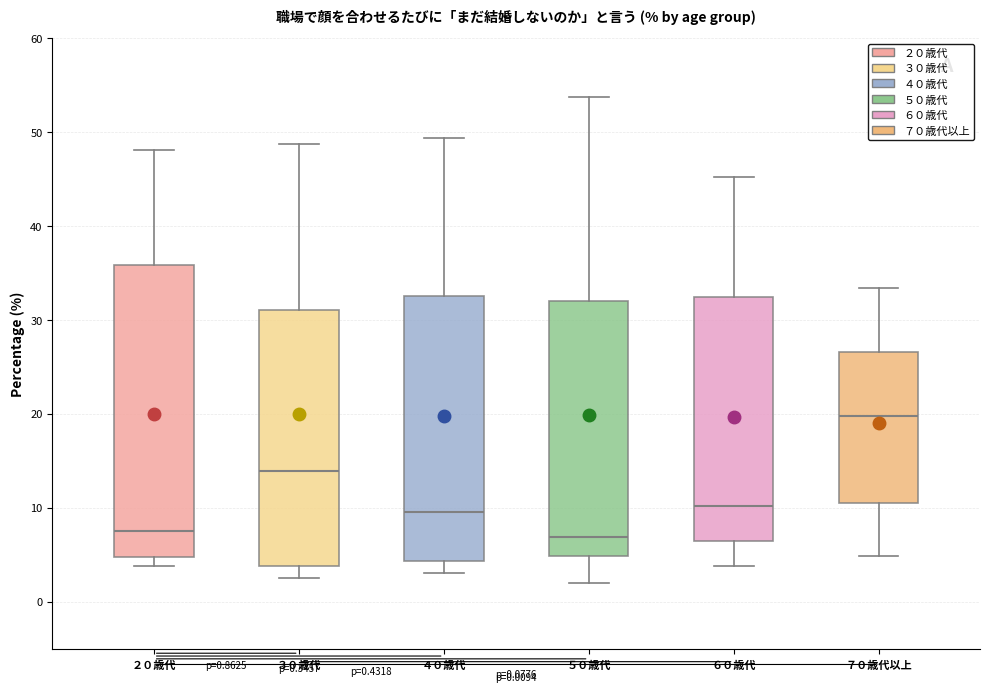

Which box is the tallest, from its lower edge to its upper edge?

２０歳代